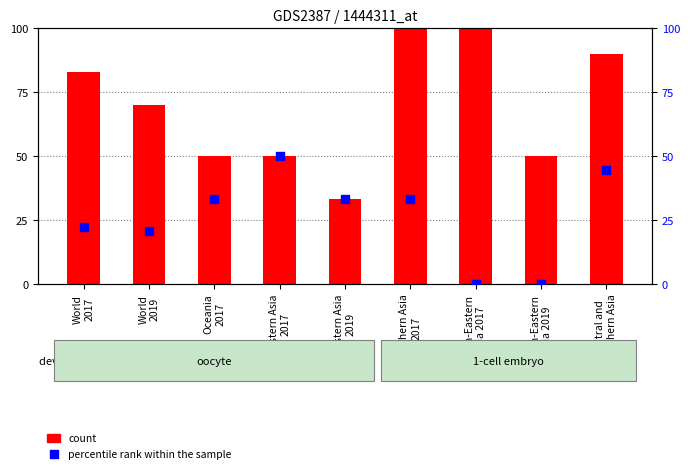

Which series reaches the maximum Y coordinate?

count